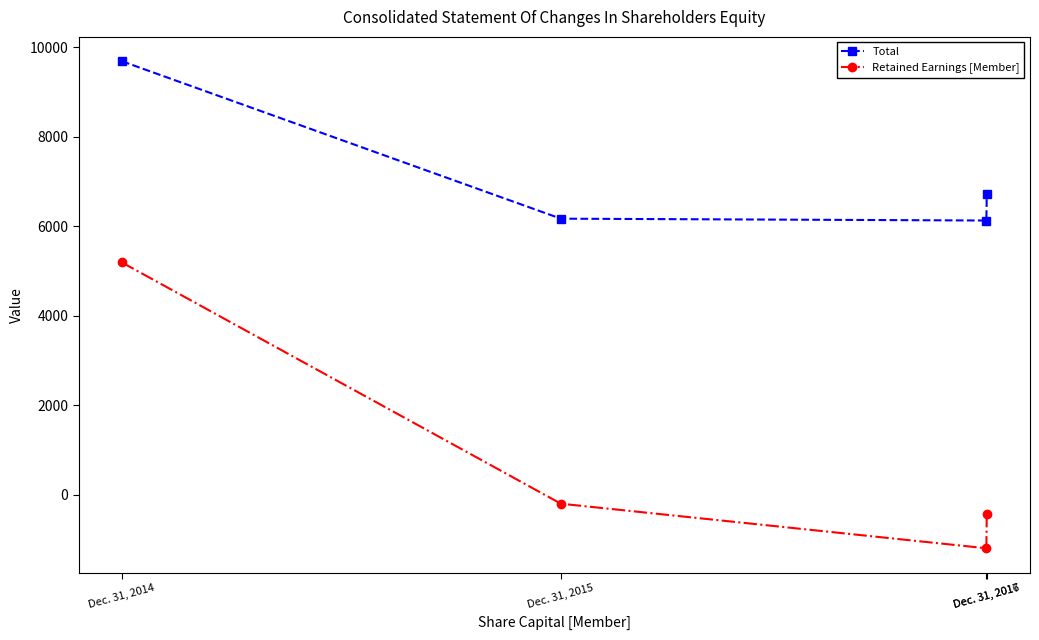

Rank the categories by Retained Earnings [Member] value from lowest to highest.

Dec. 31, 2016, Dec. 31, 2017, Dec. 31, 2015, Dec. 31, 2014